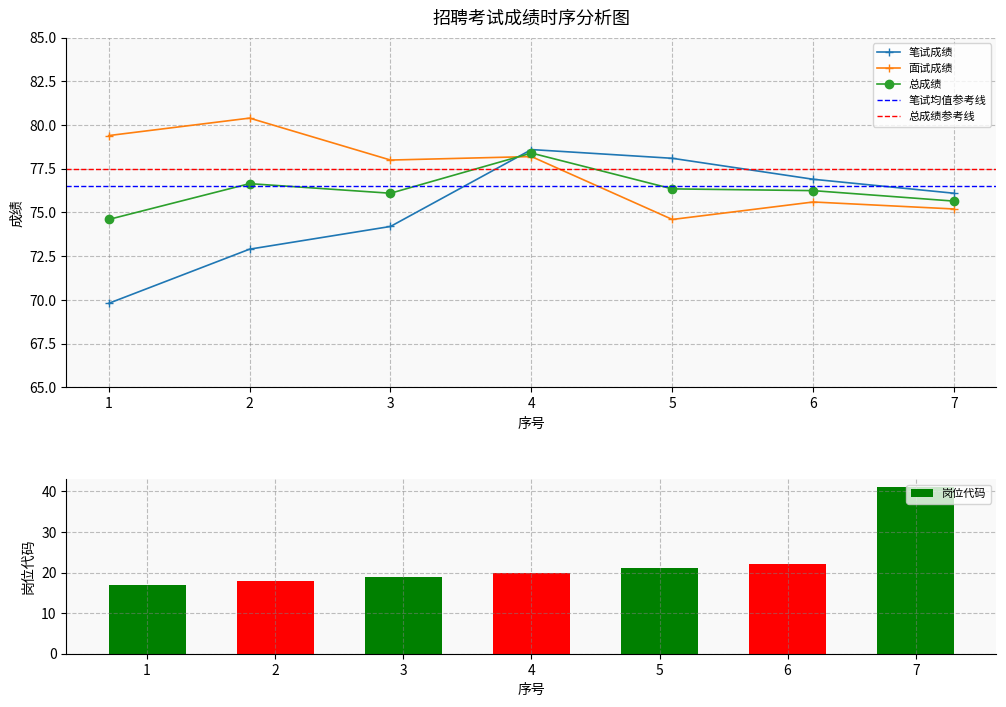

At which label does 面试成绩 first exceed 78?

1